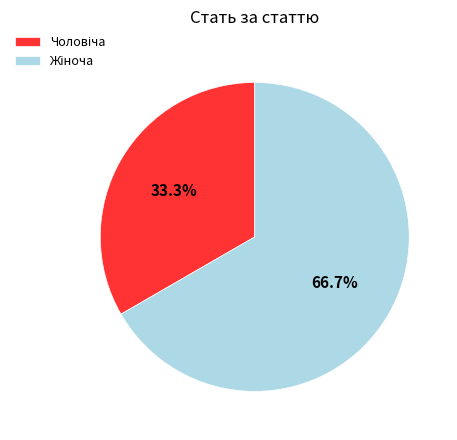

Does any single category account for the majority?

Yes